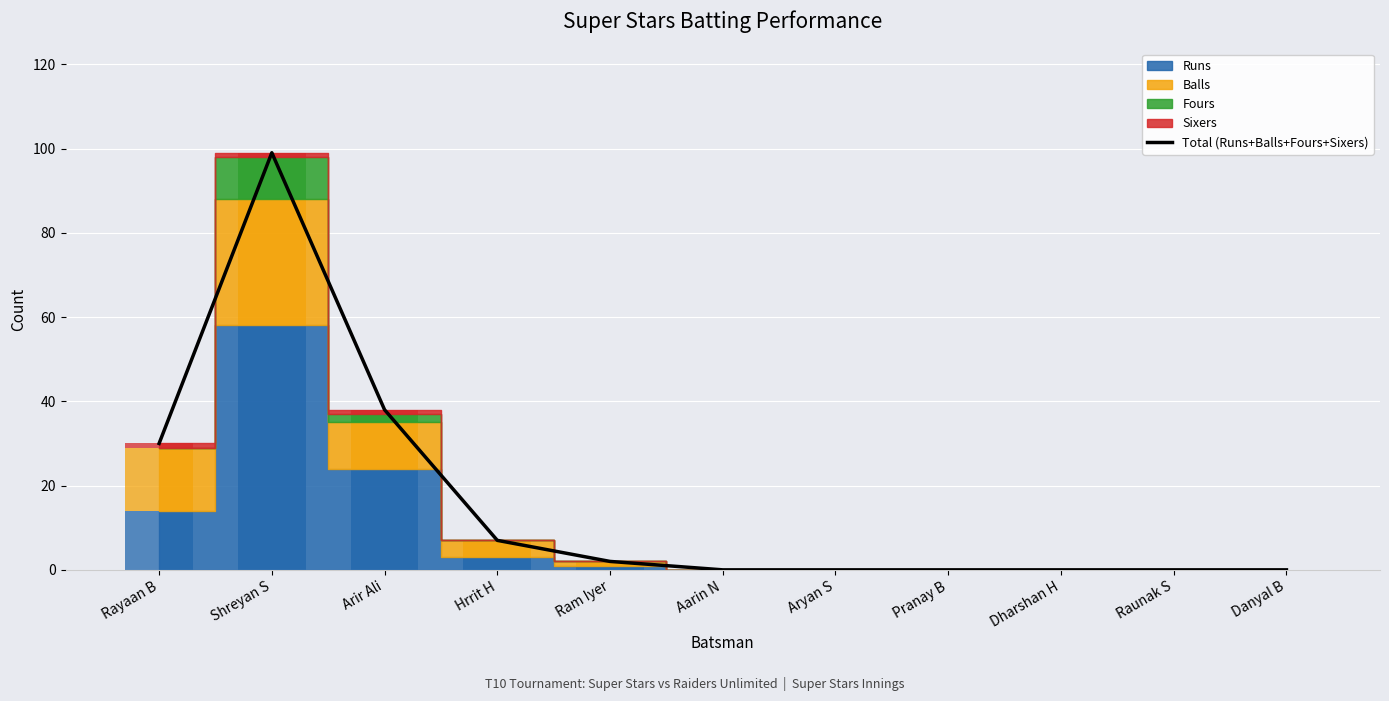

What is the average value?

16